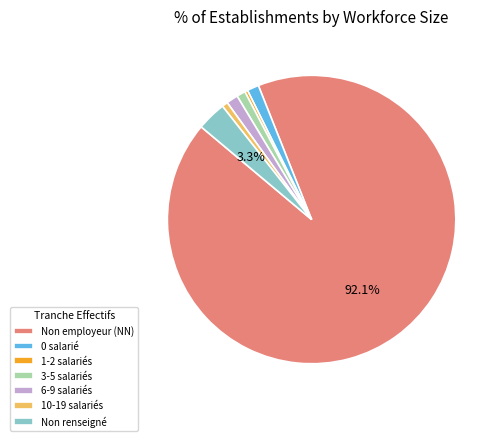

Which slice is the largest?

Non employeur (NN)